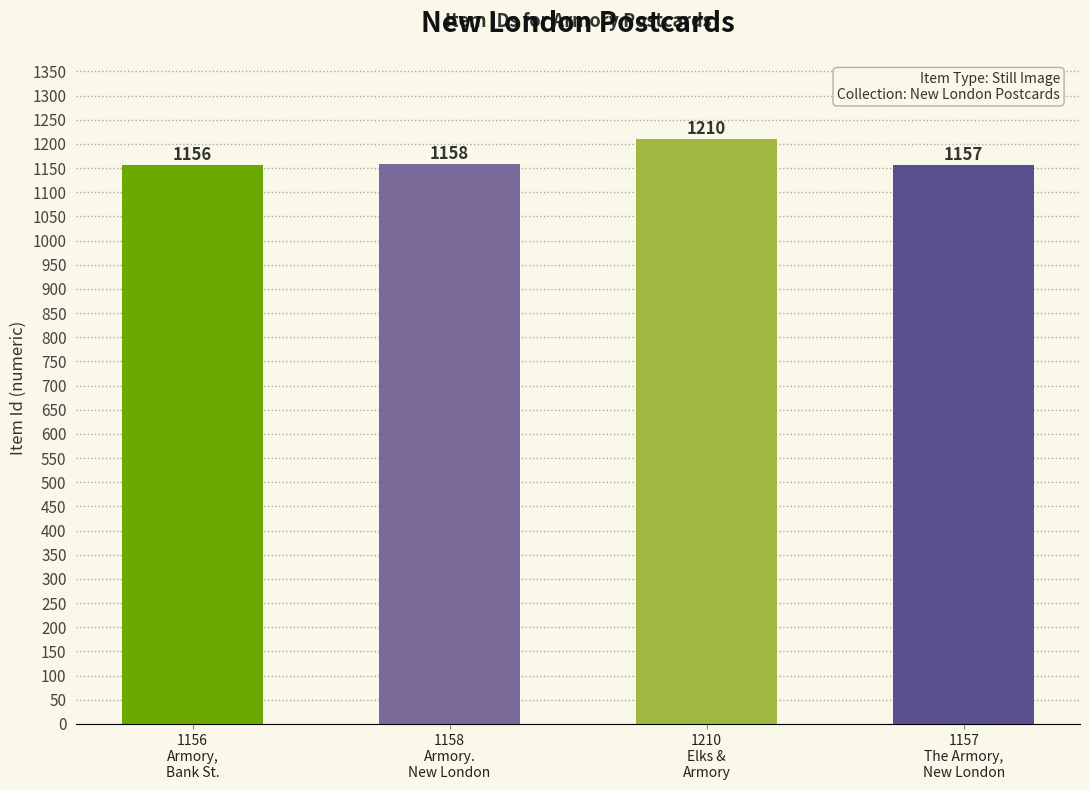

Read the value at 1157
The Armory,
New London, to the nearest 5.

1155